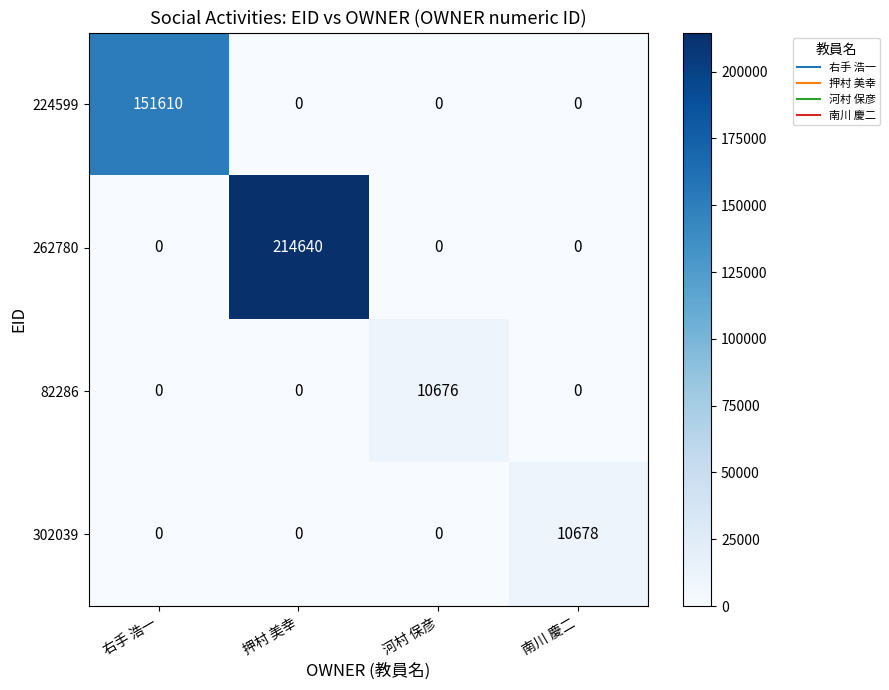

How many categories are shown in the chart?

4